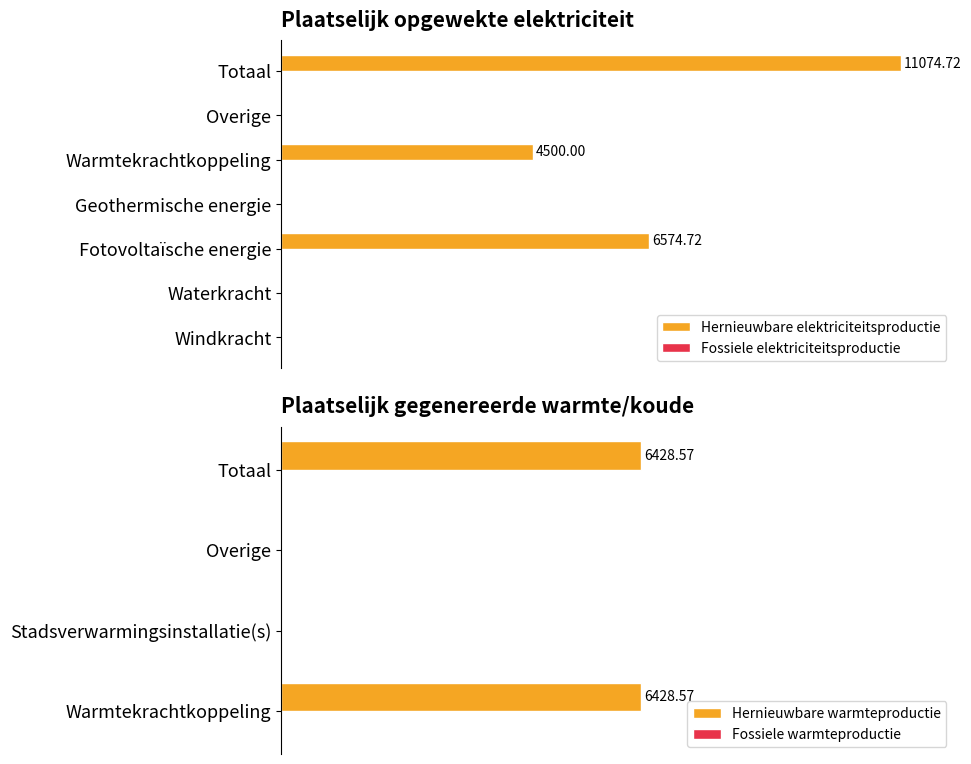

Between Warmtekrachtkoppeling and Totaal, which is larger?

Totaal